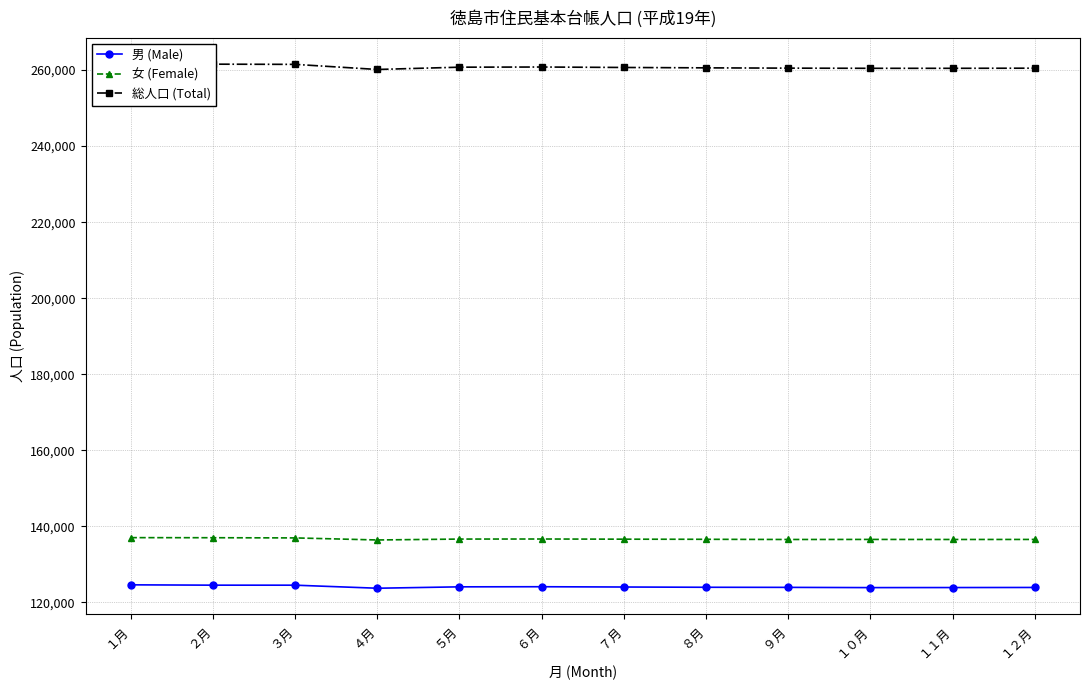

True or false: 総人口 (Total) and 男 (Male) intersect in this chart.

False